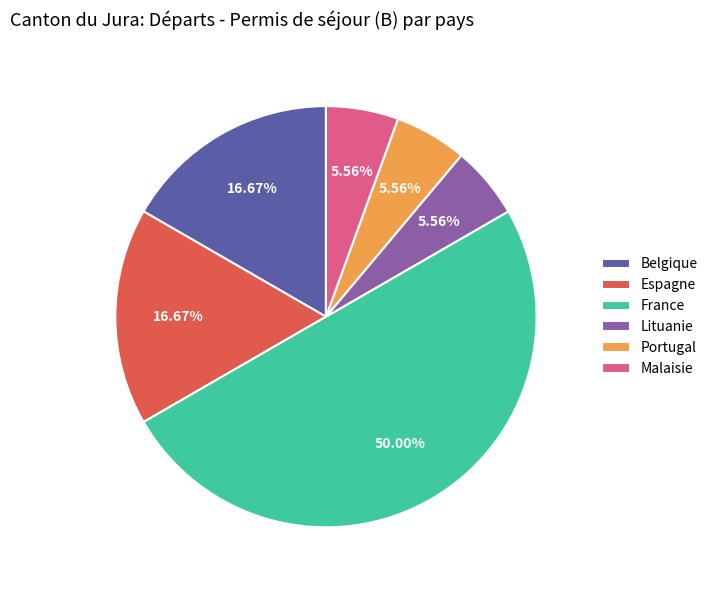

Is it true that France is 35% of the pie?

False